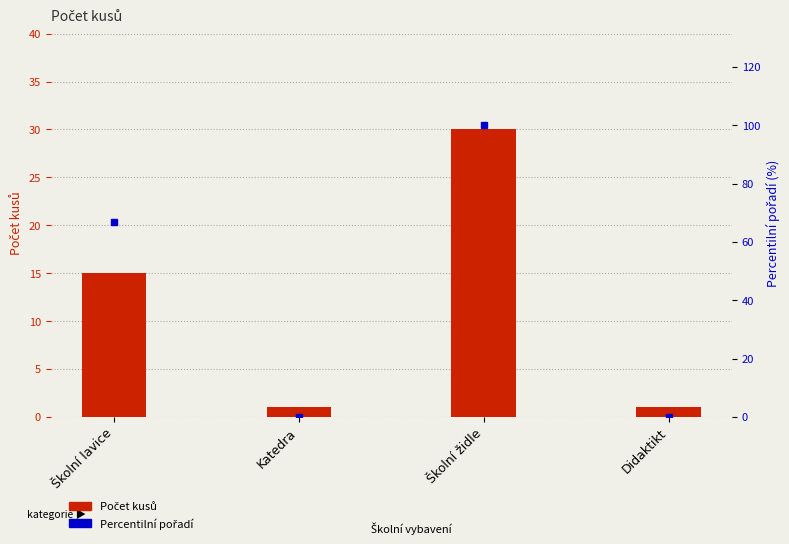

Which has a higher value, Didaktikt or Katedra?

Didaktikt